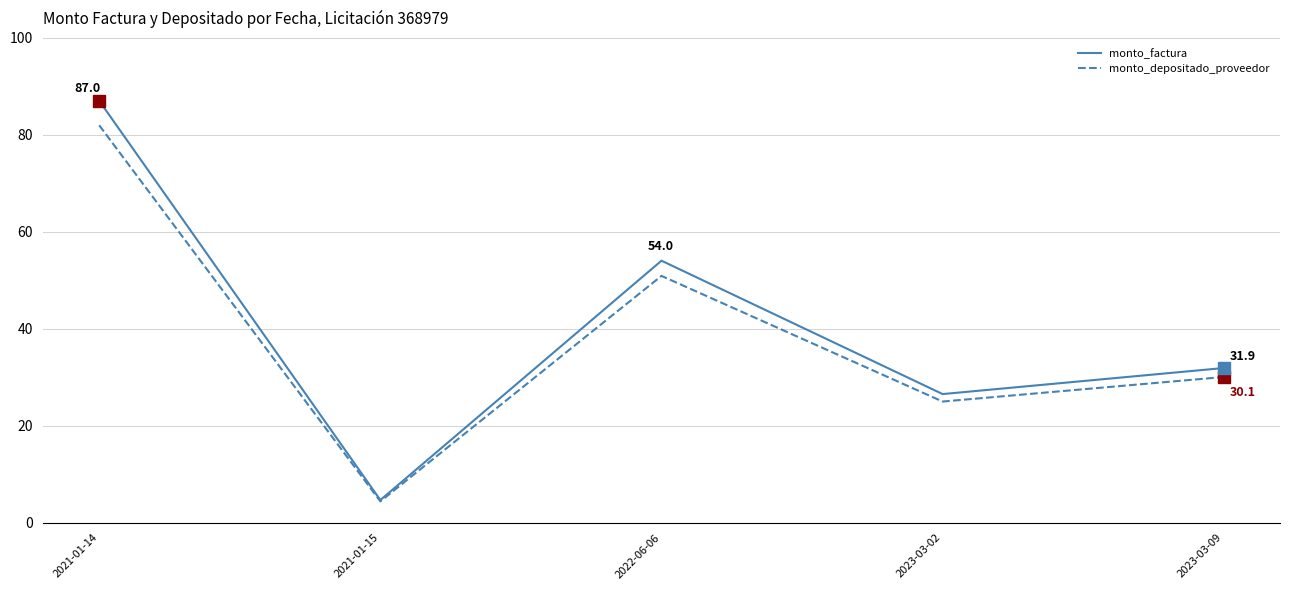

Reading left to right, transcribe all the data shown in this chart.

monto_factura: 87.0	4.7	54.0	26.5	31.9
monto_depositado_proveedor: 82.0	4.4	50.9	25.0	30.1